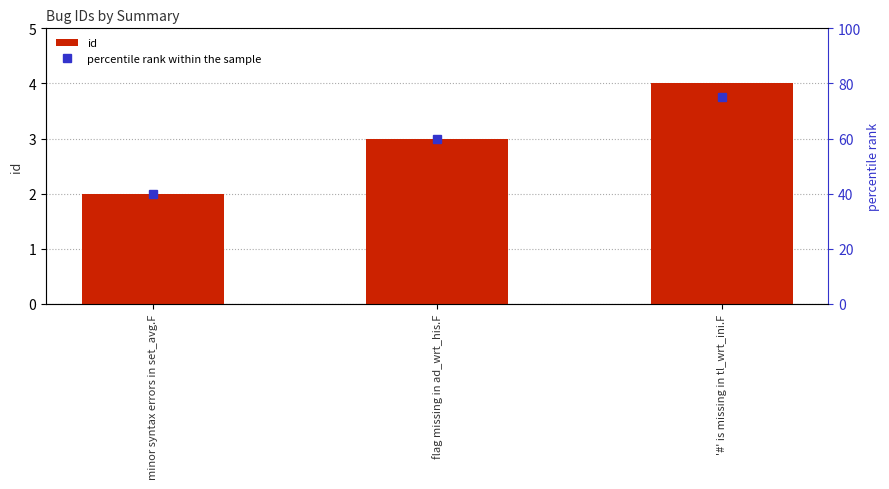

Which series changed the most between minor syntax errors in set_avg.F and '#' is missing in tl_wrt_ini.F?

percentile rank within the sample